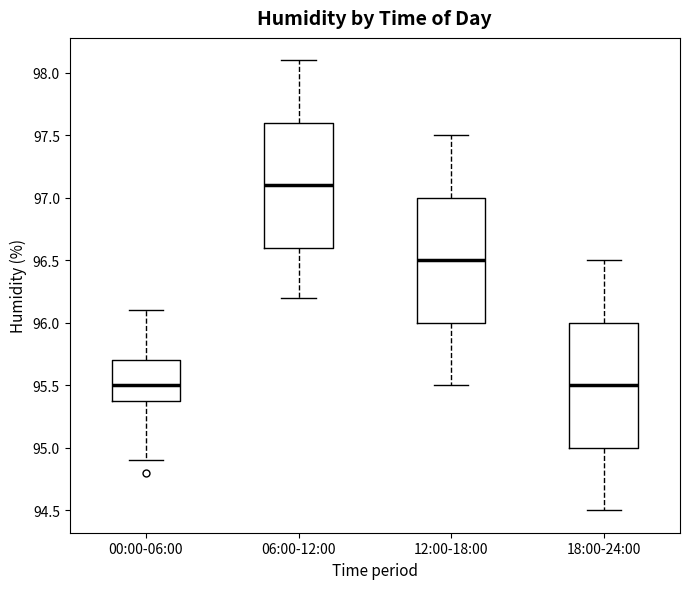

Which box's median line is the highest?

06:00-12:00